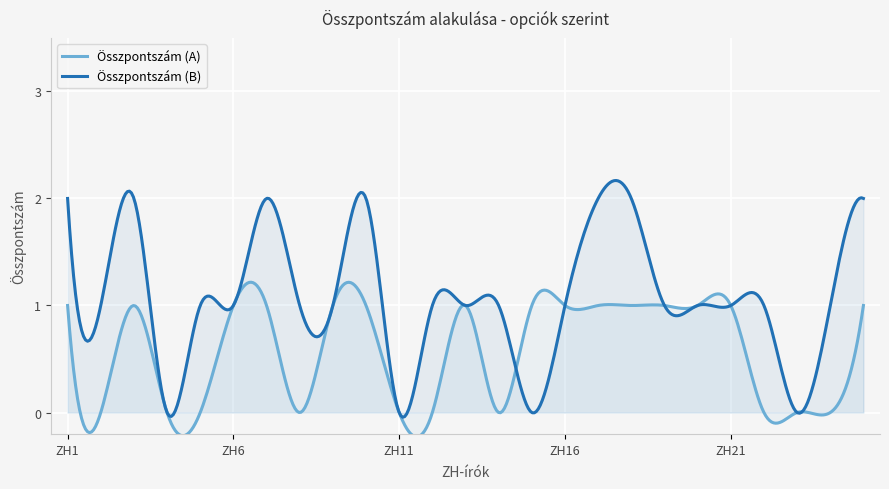

Which category has the highest value in the Összpontszám (A) series?

ZH1